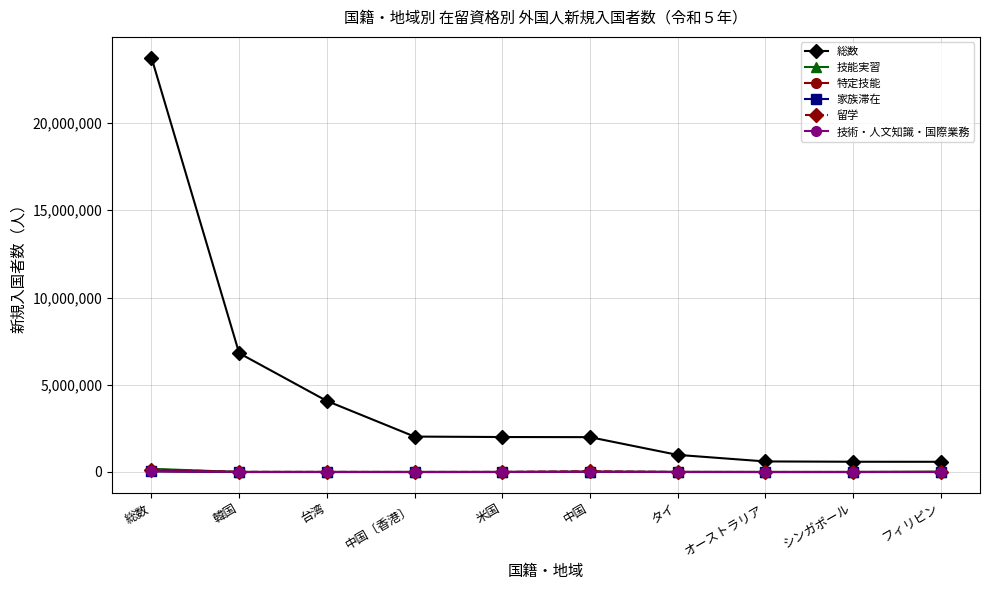

True or false: 家族滞在 and 留学 cross at least once.

False